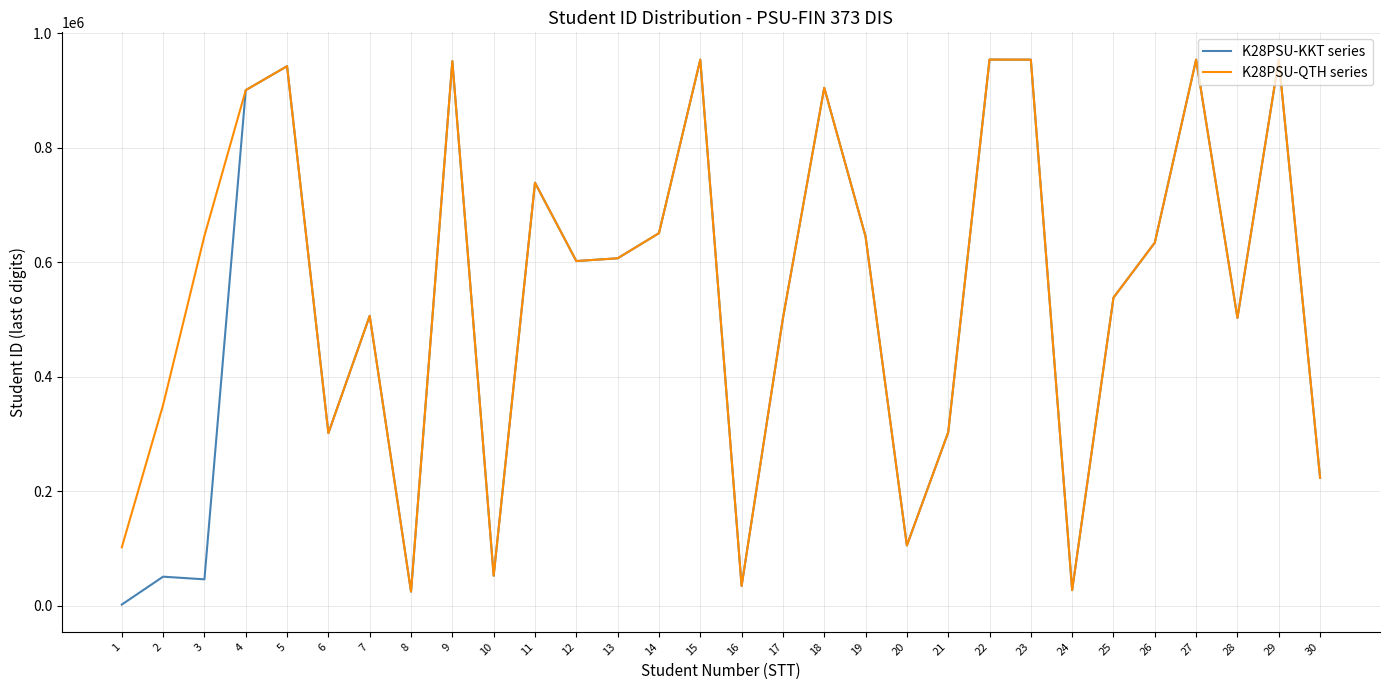

Which series has the largest total across all categories?

K28PSU-QTH series